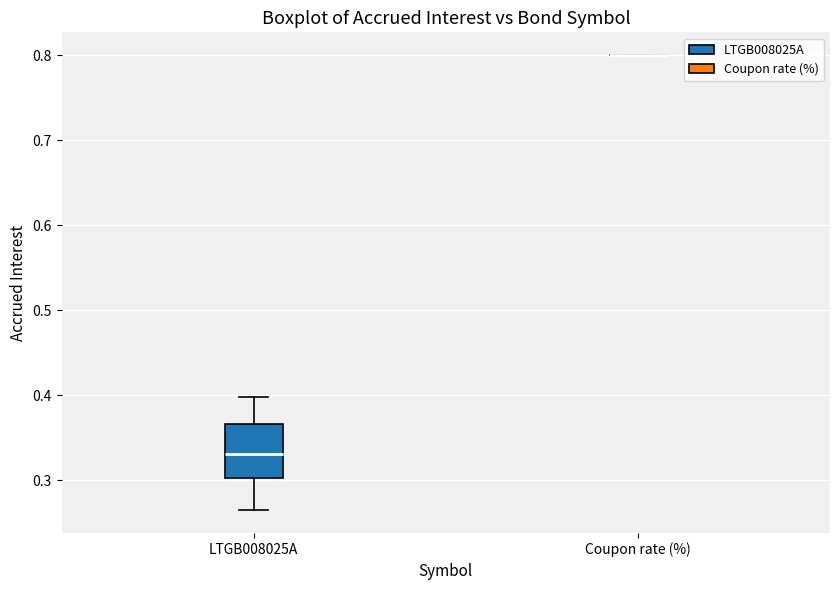

Reading left to right, transcribe this box plot: for each box, give where its median line is, the range the box spans, and where its two whiskers end, as read against the y-axis. The values are not printed on the chart, so give them approximately, as read against the axis.

LTGB008025A: median 0.33, box 0.30 to 0.37, whiskers 0.26 to 0.40
Coupon rate (%): box collapsed to a line at 0.80, whiskers 0.80 to 0.80